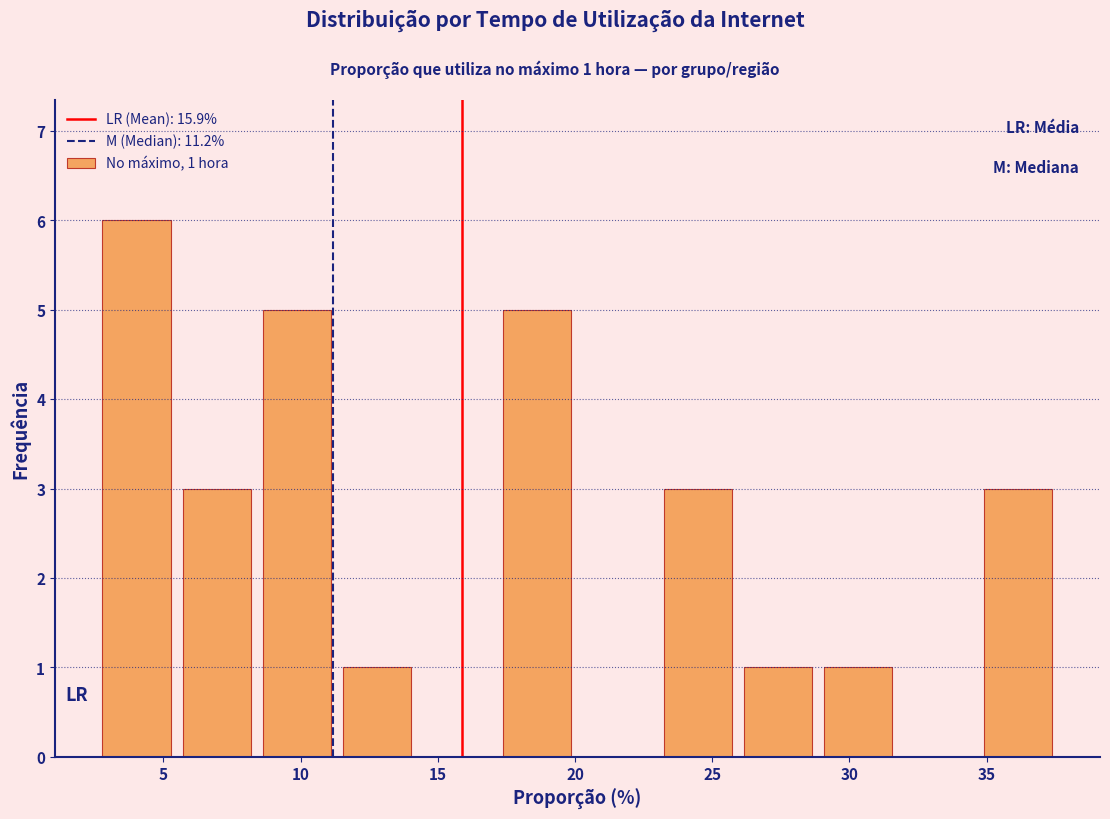

Over which range of the x-axis is the bar tallest?

2.5 to 5.5